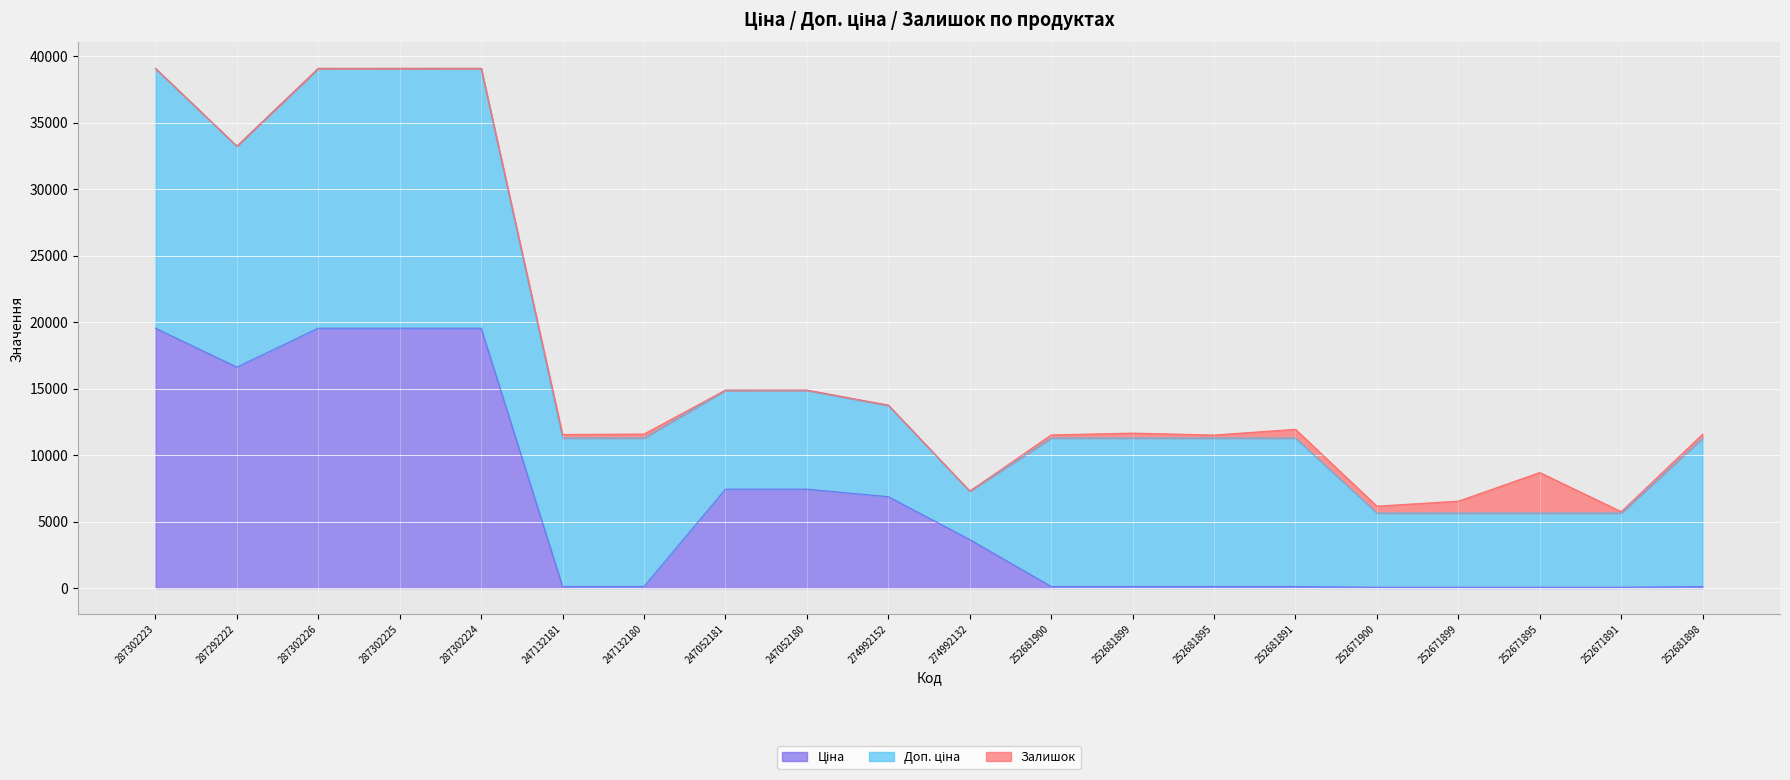

Does the chart display data point markers on the line(s)?

No